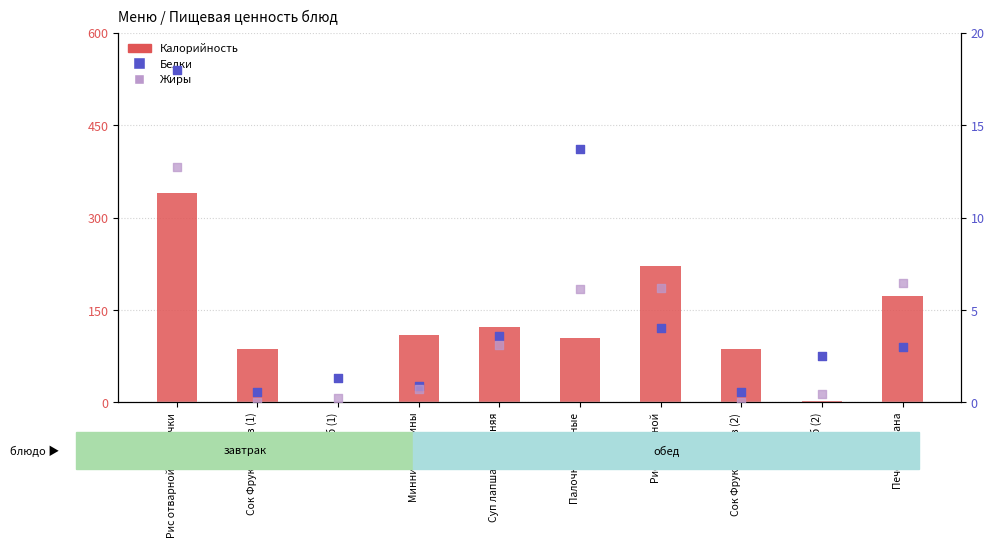

Is the value of Калорийность at Сок Фрукт Драйв (1) greater than the value of Жиры at Минни Маффины?

Yes